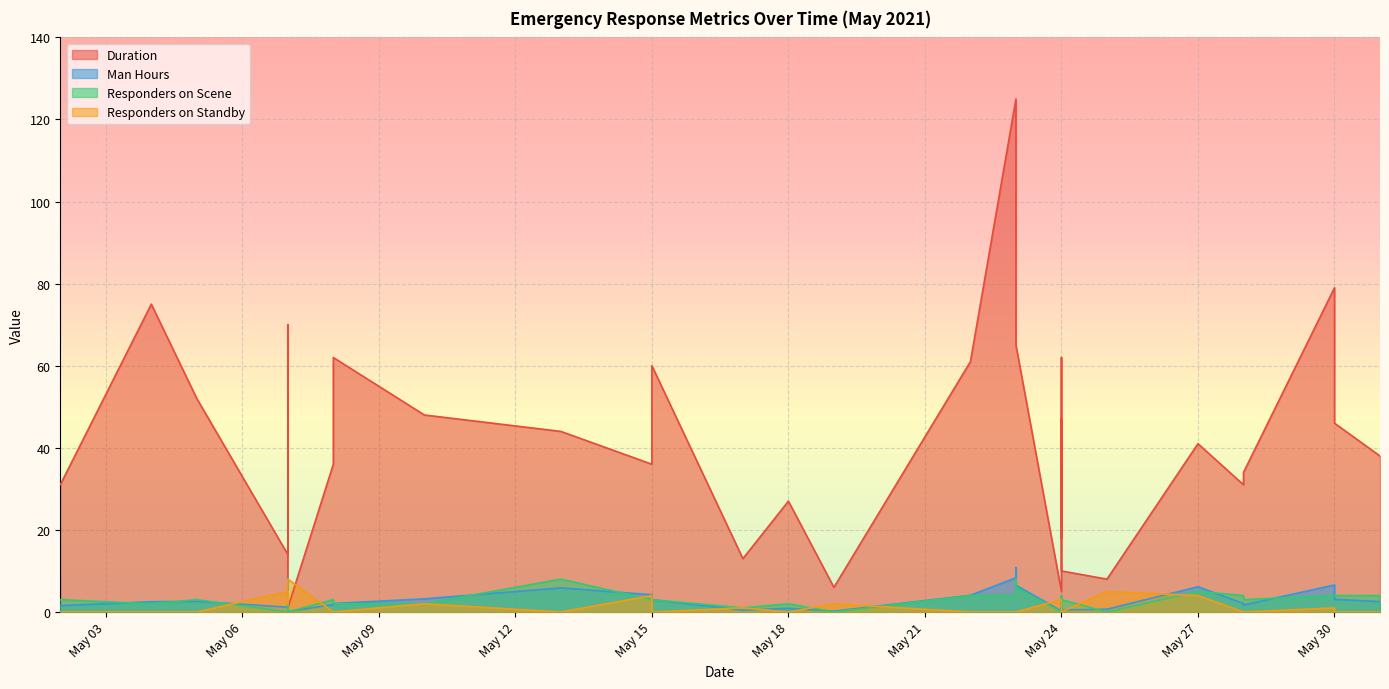

After their last crossing, which series has the higher values: Responders on Standby or Responders on Scene?

Responders on Scene